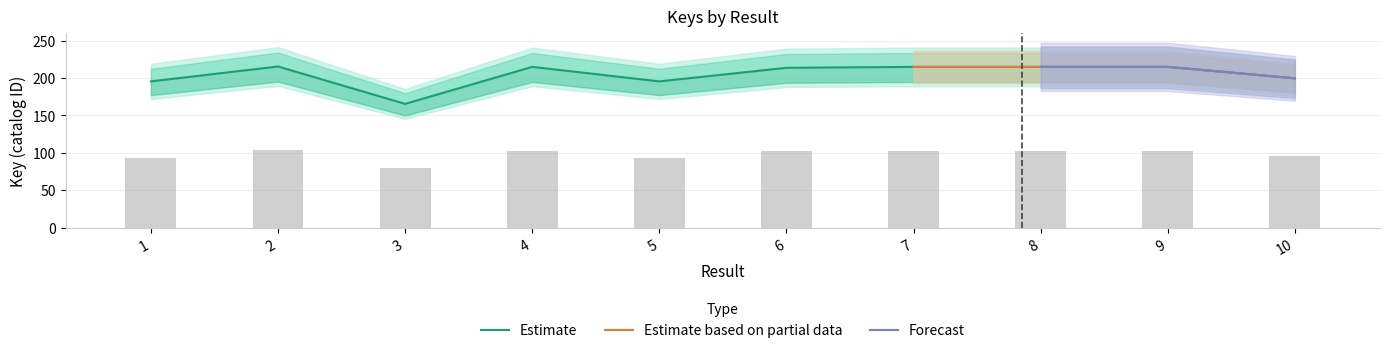

At which category does the chart reach its peak across all series?

2